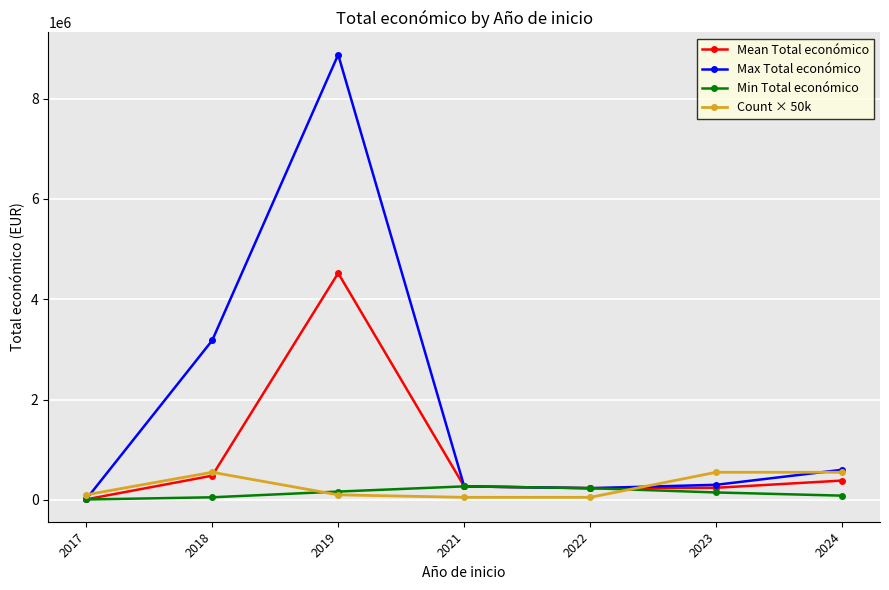

True or false: Mean Total económico has more than 0 points higher than both neighbors.

True